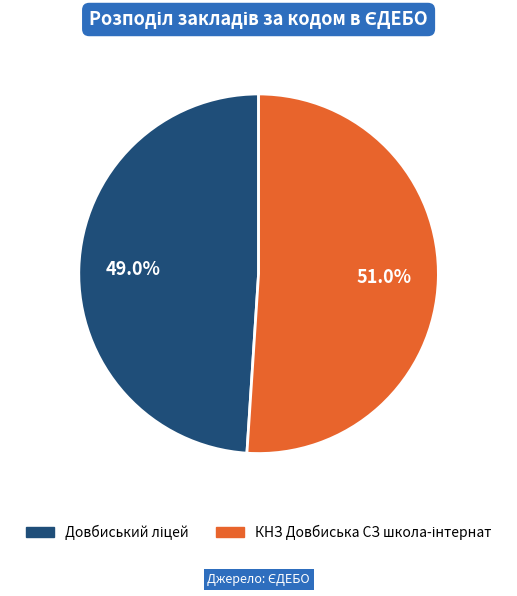

Is there any slice that represents more than half of the pie?

Yes